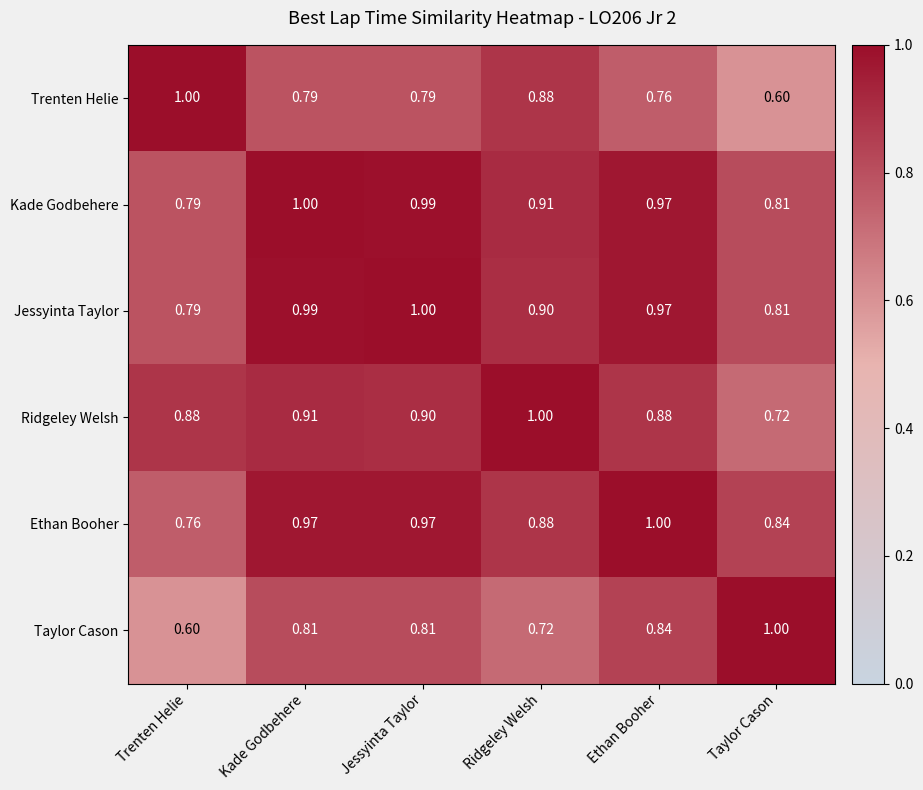

Rank the categories by Jessyinta Taylor value from lowest to highest.

Trenten Helie, Taylor Cason, Ridgeley Welsh, Ethan Booher, Kade Godbehere, Jessyinta Taylor